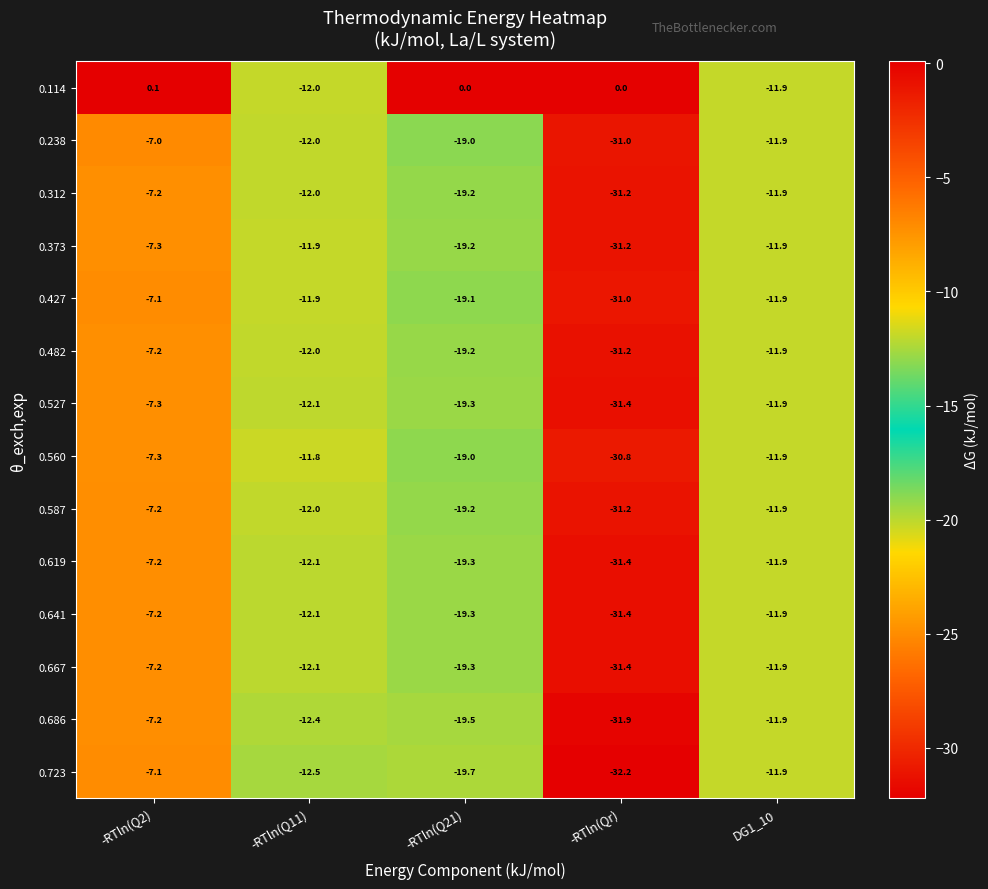

What is the minimum value shown in the chart?

-32.2